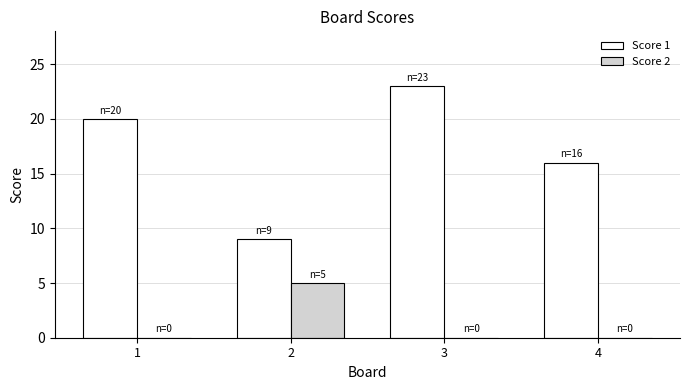

How many data points does each series have?

4